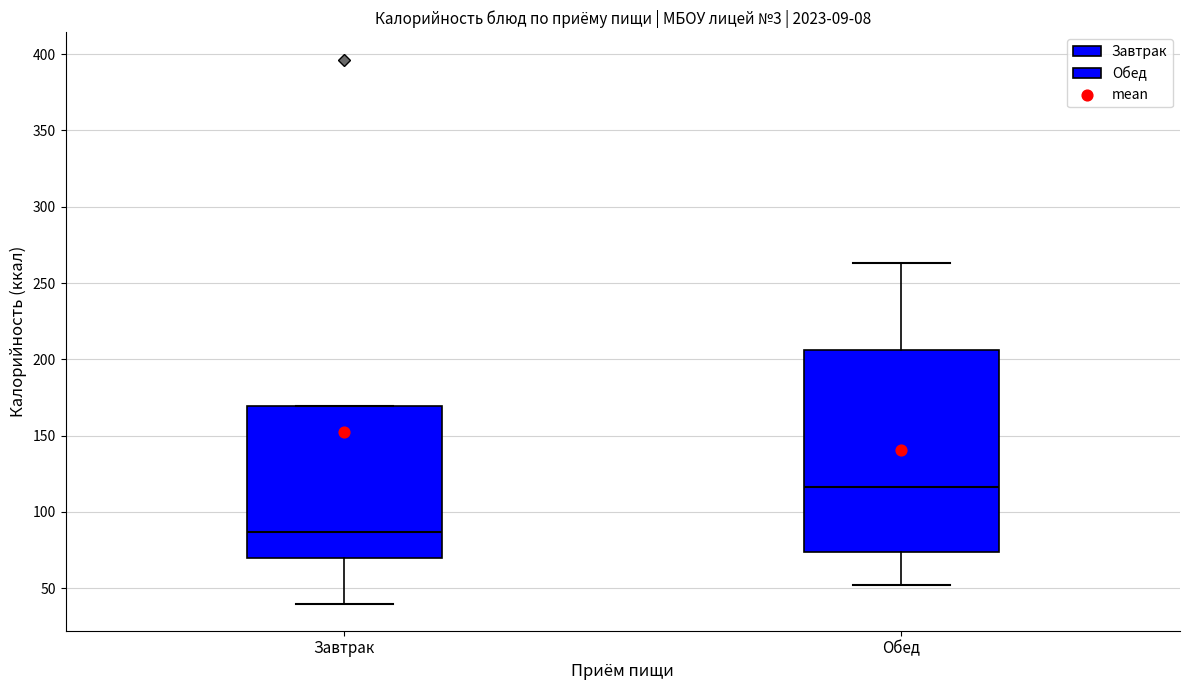

Comparing the boxes themselves (not the whiskers), which one is the tallest?

Обед